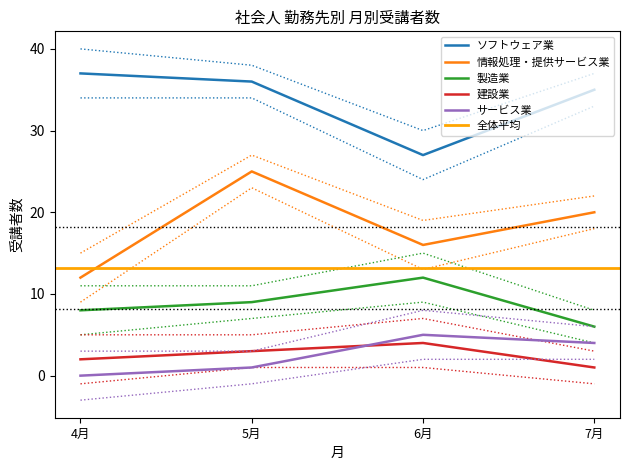

True or false: ソフトウェア業 has a value of 50 at 5月.

False